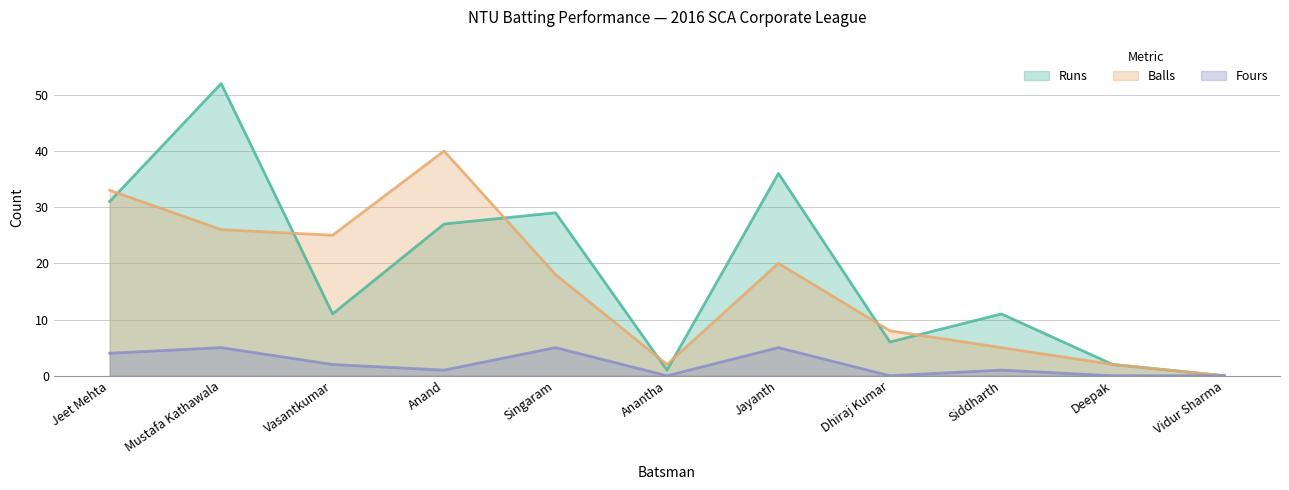

At which category does the chart reach its peak across all series?

Mustafa Kathawala